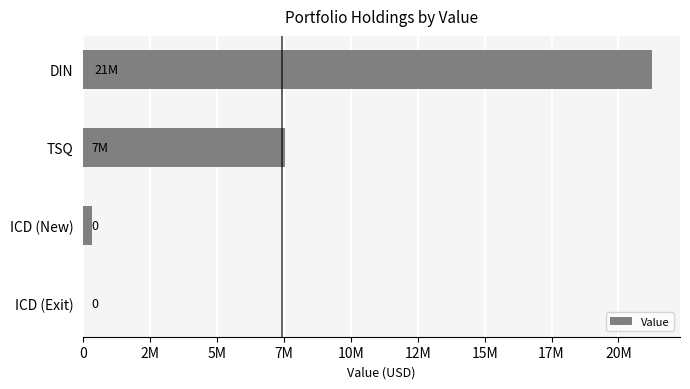

Are the bars horizontal?

Yes